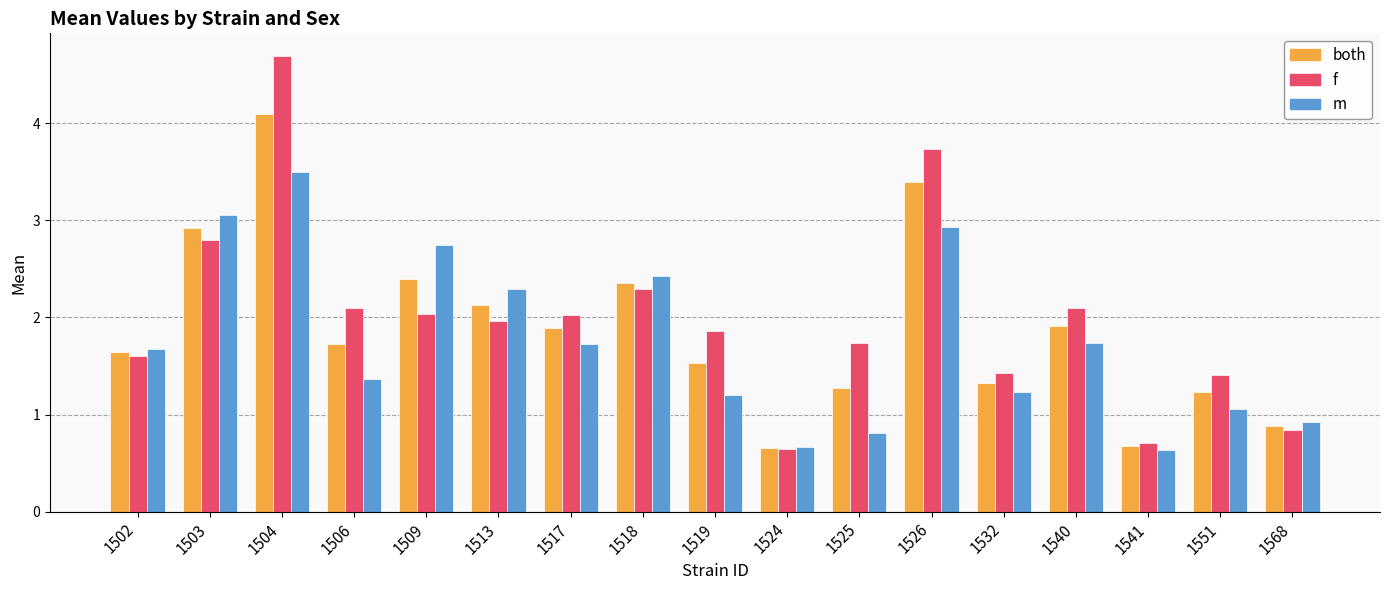

What is the difference between the second highest and minimum values in the f series?

3.1